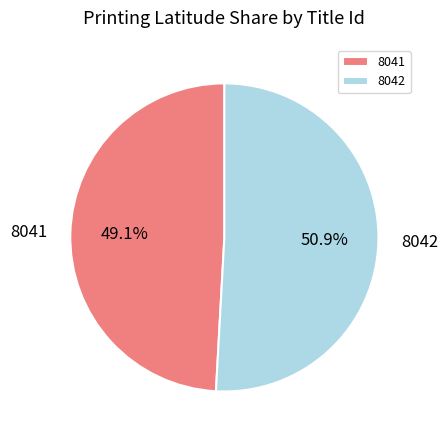

What is the total percentage of 8042 and 8041?

100.0%